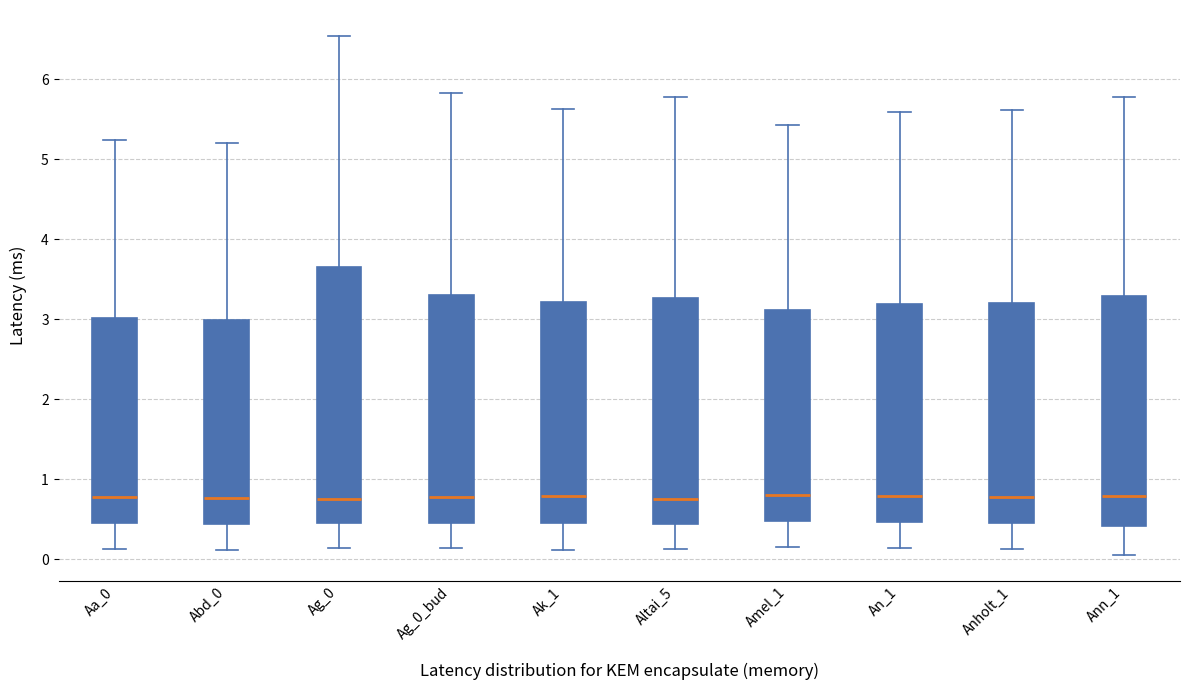

Reading left to right, read every box against the y-axis: the position of its median line, the range the box covers, and the ends of its whiskers. The values are not printed on the chart, so give them approximately, as read against the axis.

Aa_0: median 0.8, box 0.5 to 3.0, whiskers 0.1 to 5.2
Abd_0: median 0.8, box 0.4 to 3.0, whiskers 0.1 to 5.2
Ag_0: median 0.8, box 0.4 to 3.6, whiskers 0.1 to 6.5
Ag_0_bud: median 0.8, box 0.5 to 3.3, whiskers 0.1 to 5.8
Ak_1: median 0.8, box 0.5 to 3.2, whiskers 0.1 to 5.6
Altai_5: median 0.8, box 0.4 to 3.3, whiskers 0.1 to 5.8
Amel_1: median 0.8, box 0.5 to 3.1, whiskers 0.2 to 5.4
An_1: median 0.8, box 0.5 to 3.2, whiskers 0.1 to 5.6
Anholt_1: median 0.8, box 0.4 to 3.2, whiskers 0.1 to 5.6
Ann_1: median 0.8, box 0.4 to 3.3, whiskers 0.0 to 5.8